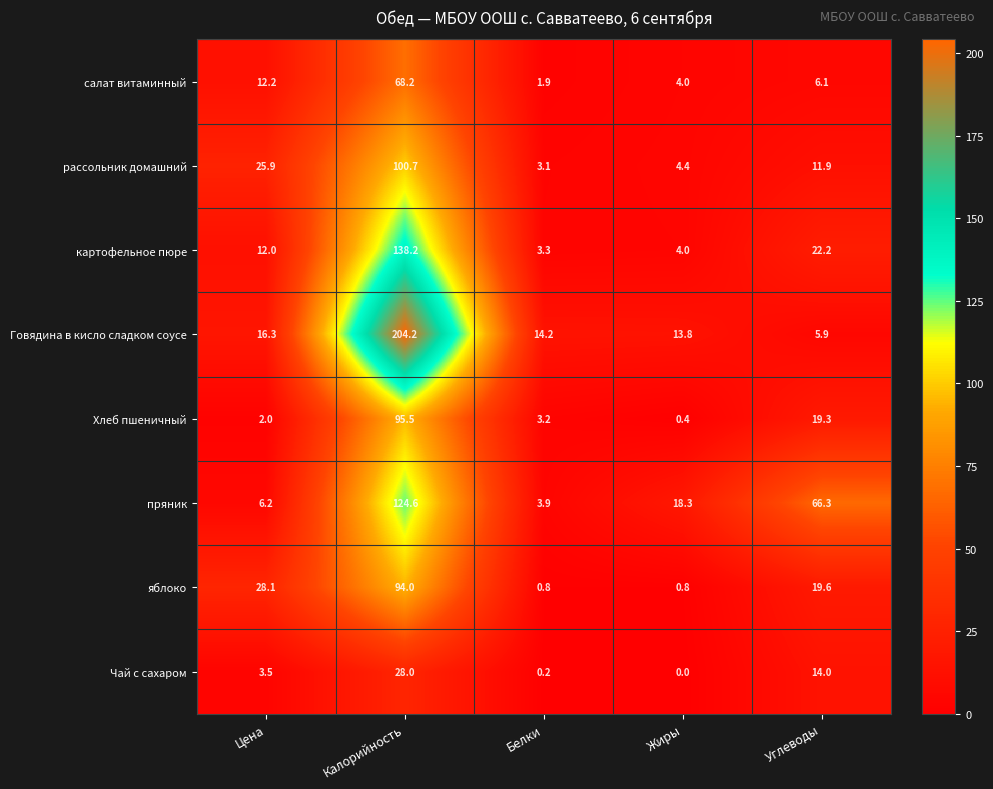

Is it true that Хлеб пшеничный equals 19.3 at Углеводы?

True